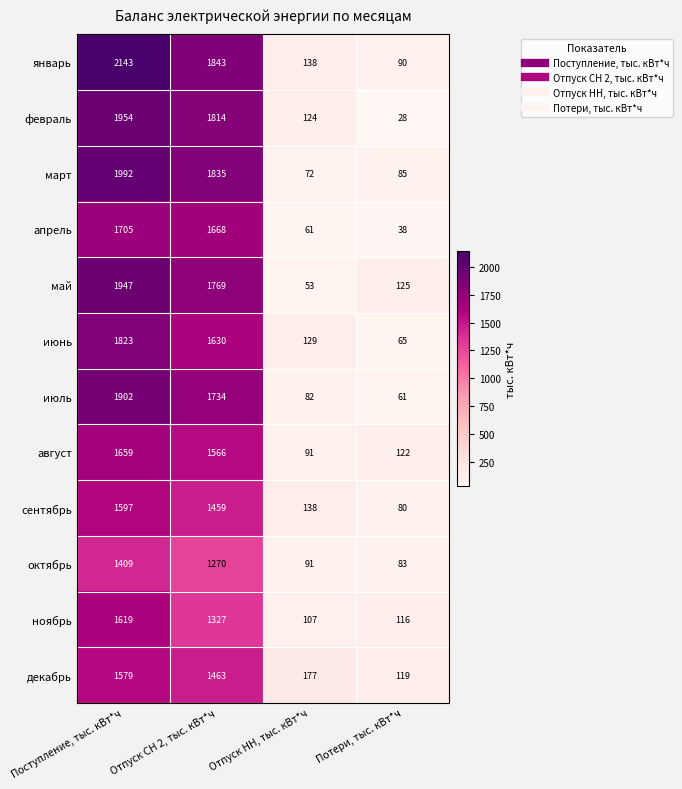

What value does the июль series have at Отпуск СН 2, тыс. кВт*ч, to the nearest 100?

1700